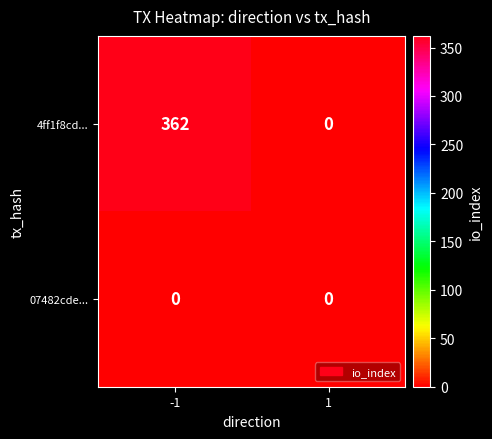

The value of 4ff1f8cd... at 1 is 146. True or false?

False